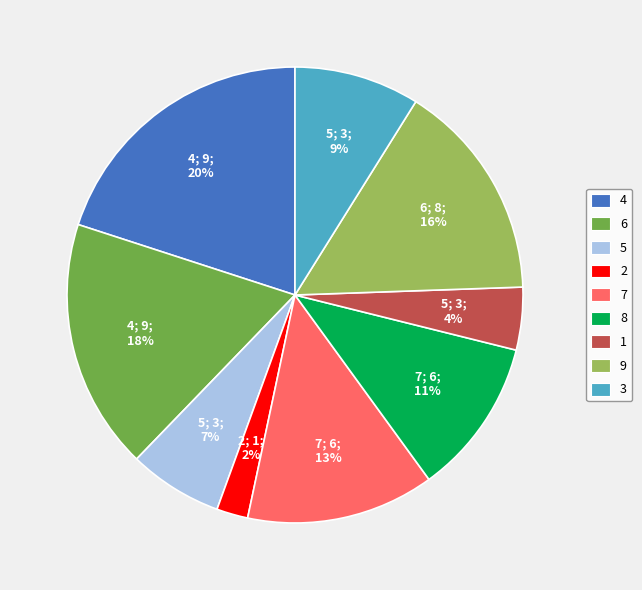

Is there a majority slice in this chart?

No